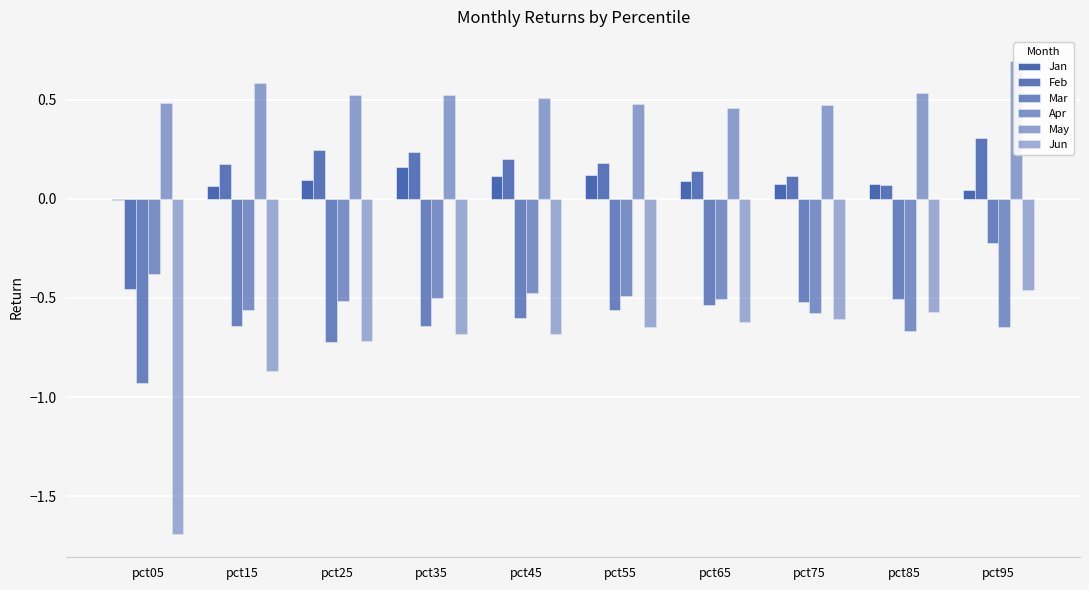

What is the approximate value of Jun at pct45?

-0.7